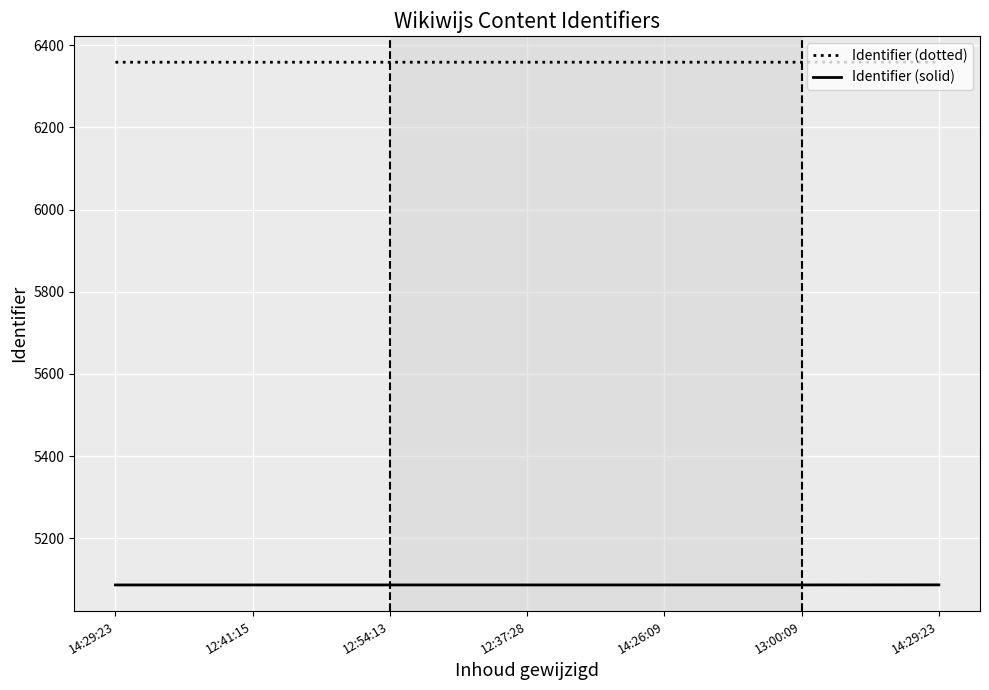

What are all the series names shown in the legend?

Identifier (dotted), Identifier (solid)